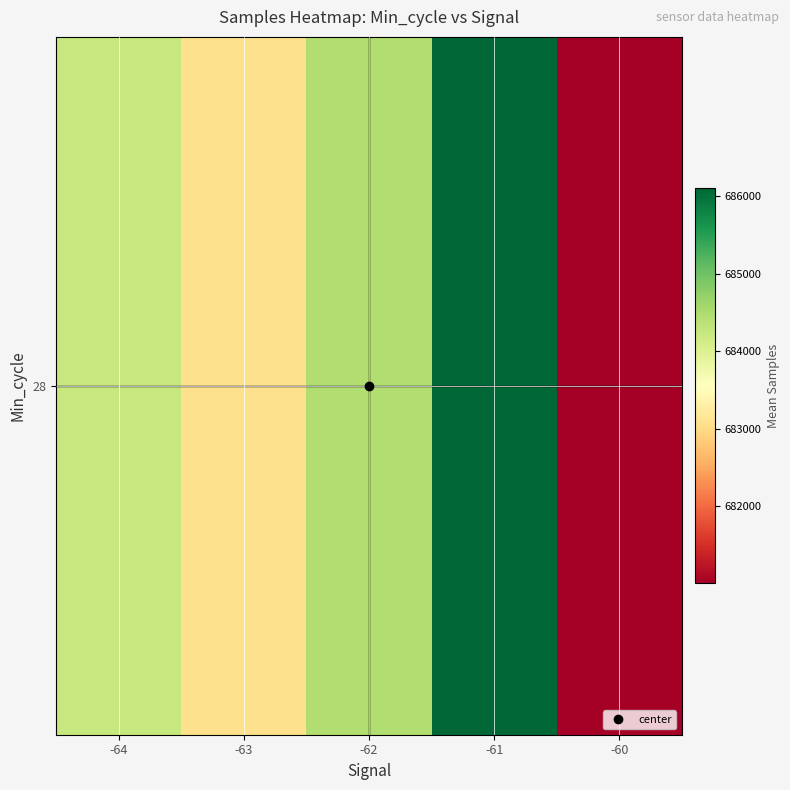

Rank the categories by value from highest to lowest.

-61, -62, -64, -63, -60